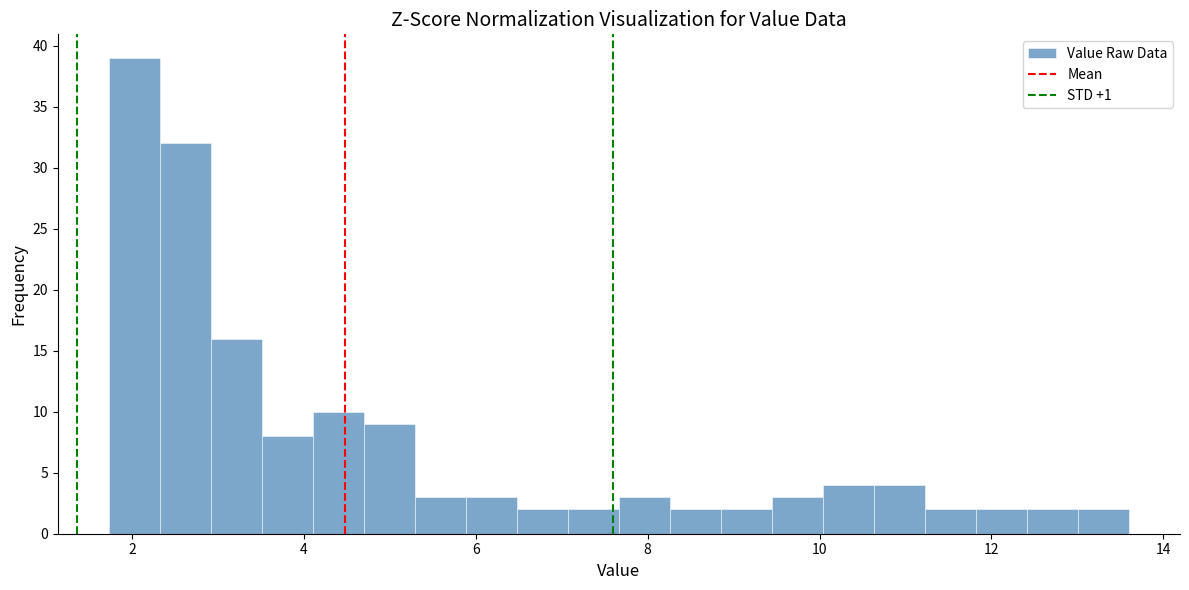

Read against the x-axis, roughly where is the centre of the tallest bar?

2.0